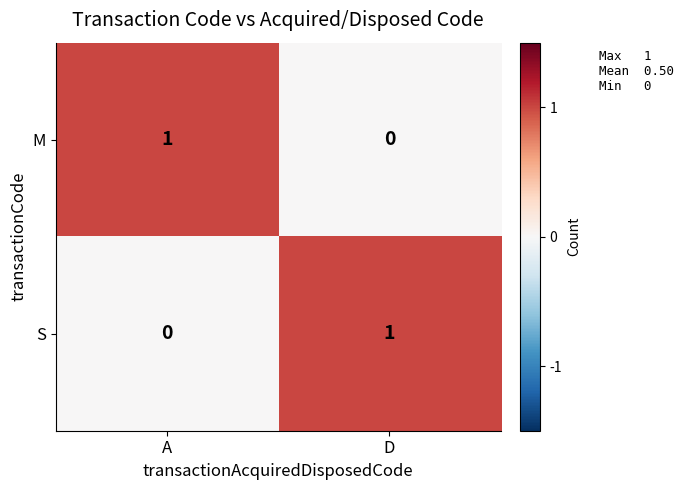

True or false: S has a value of 0 at D.

False